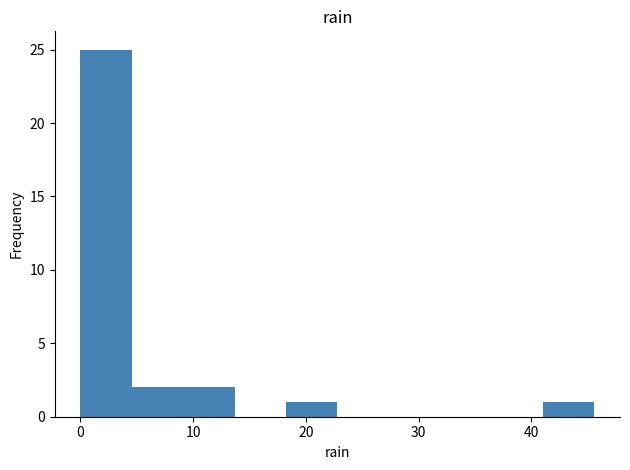

Reading left to right, transcribe this chart: for each bar, give the range it covers on the x-axis and its height. Neither the bar edges nor the heights are printed on the chart, so give them approximately, as read against the axes.

0 to 5: 25
5 to 9: 2
9 to 14: 2
14 to 18: 0
18 to 23: 1
23 to 27: 0
27 to 32: 0
32 to 36: 0
36 to 41: 0
41 to 46: 1